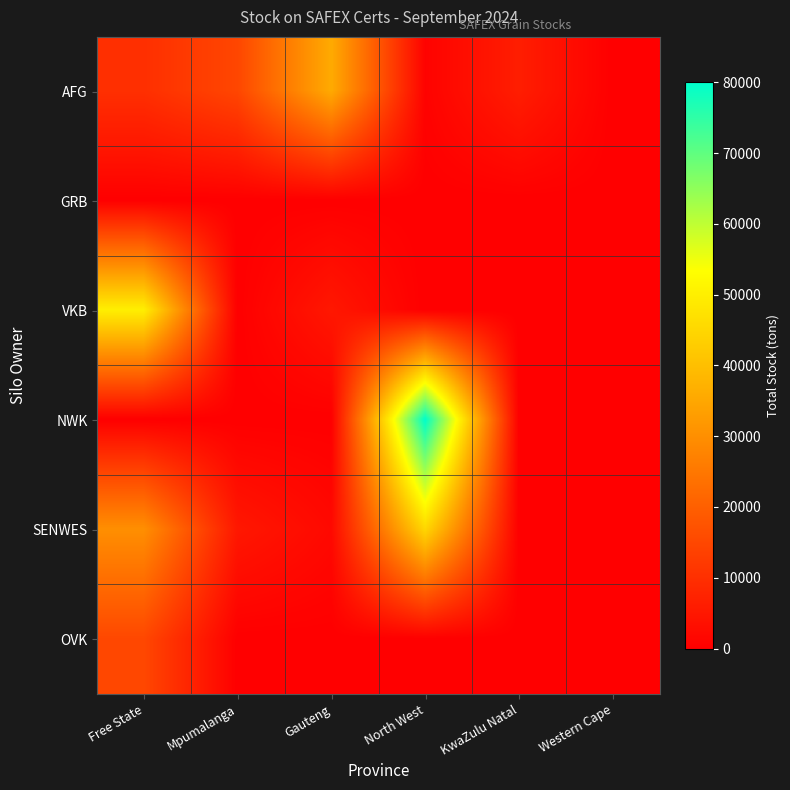

What is the spread (max minus min) of values at Mpumalanga?

14800